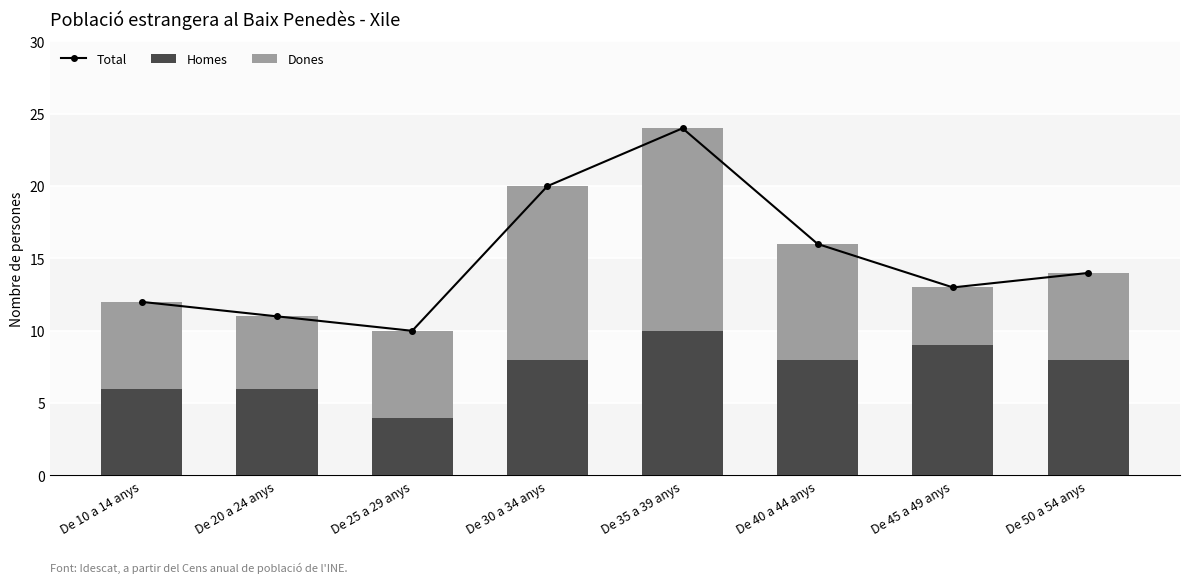

How many data points in Homes are above 8?

2